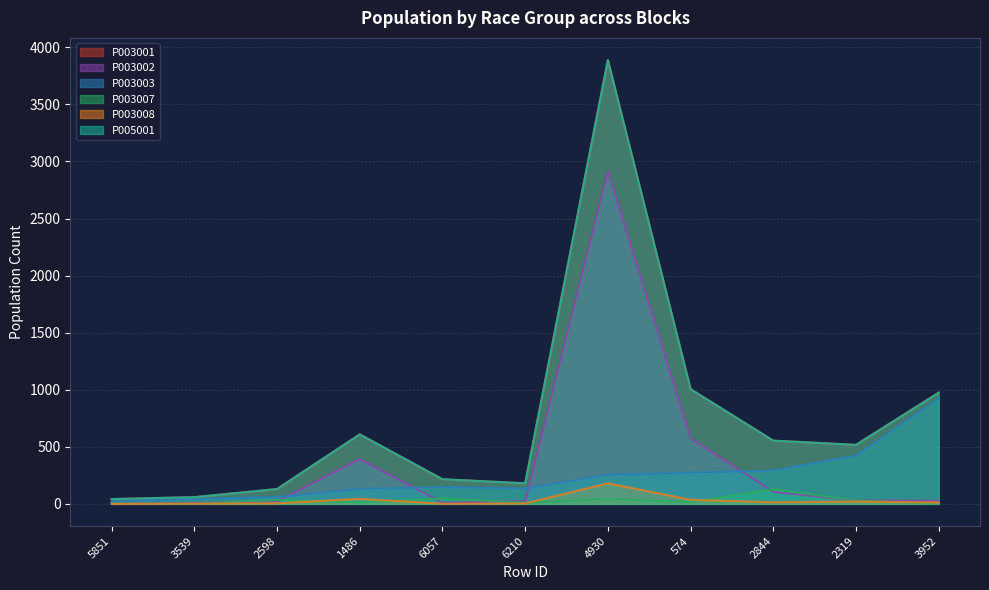

Is it true that P003008 equals 180 at 4930?

True